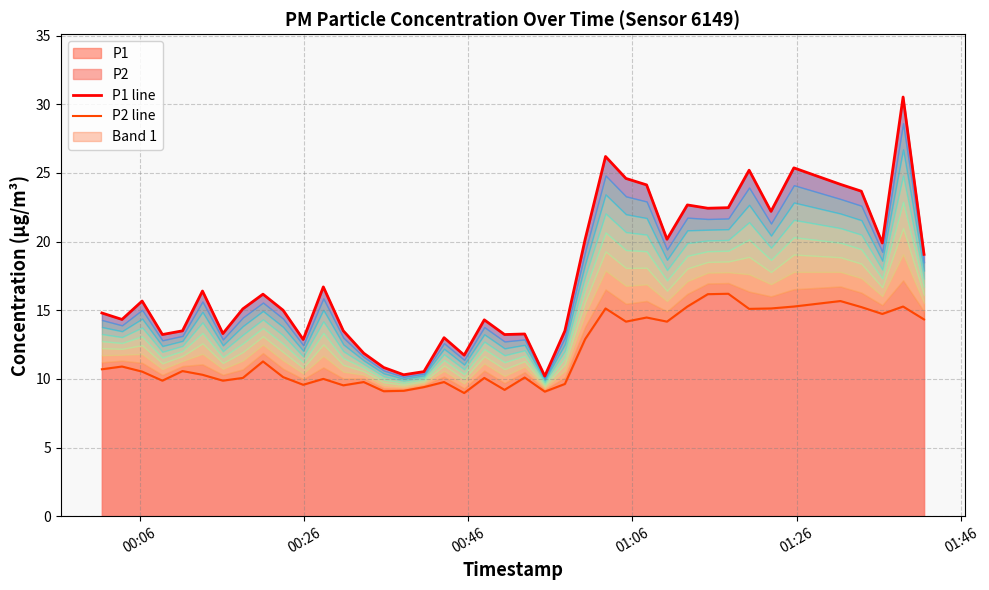

Rank the series by their maximum value, from highest to lowest.

P1 line, P2 line